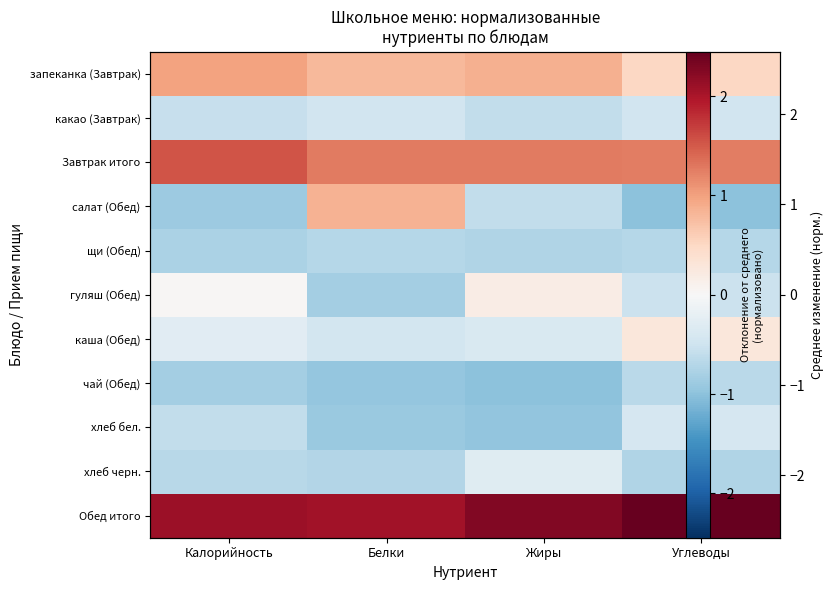

True or false: хлеб бел. has a value of -0.6 at Калорийность.

True